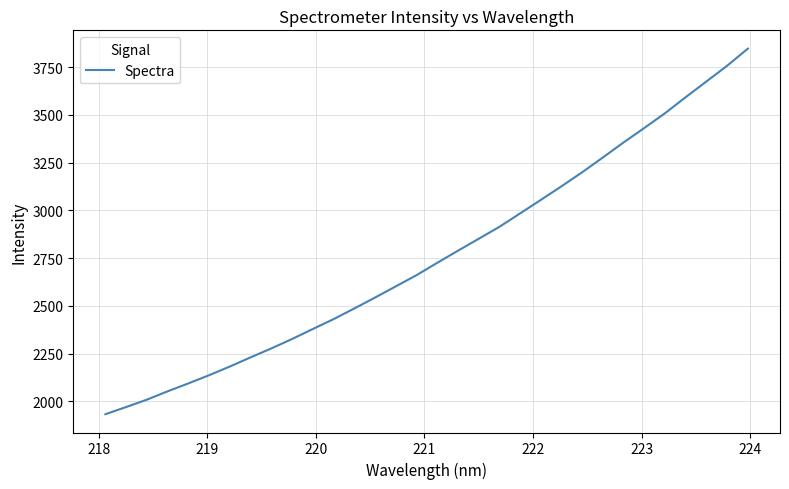

What is the sum of all values?

88404.2